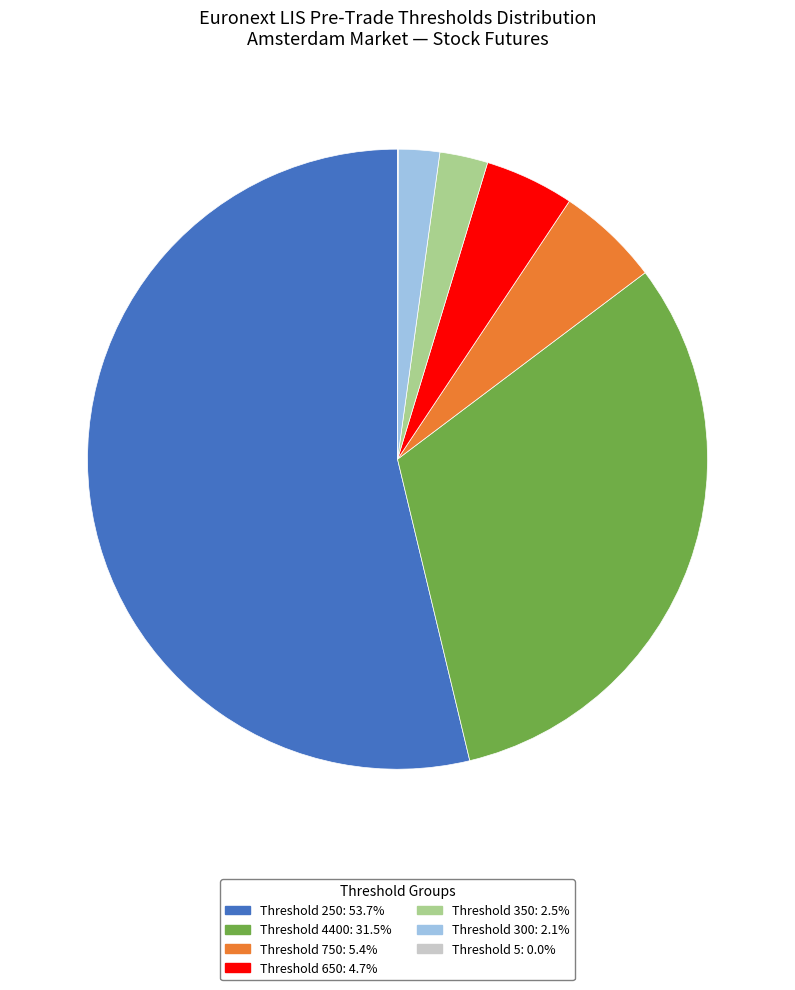

Is there any slice that represents more than half of the pie?

Yes